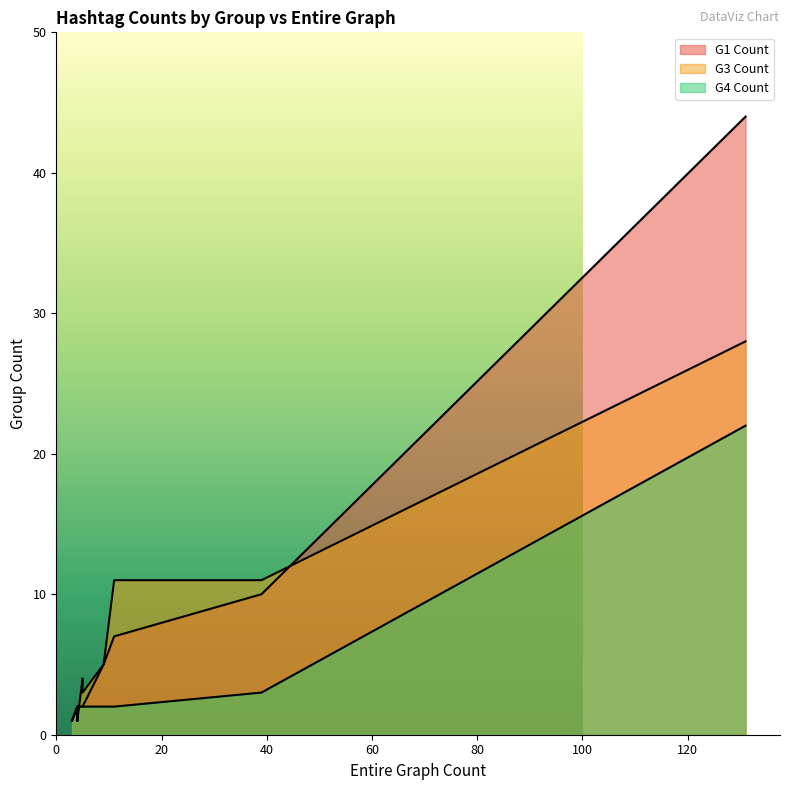

Between 3 and 4, which is larger?

4